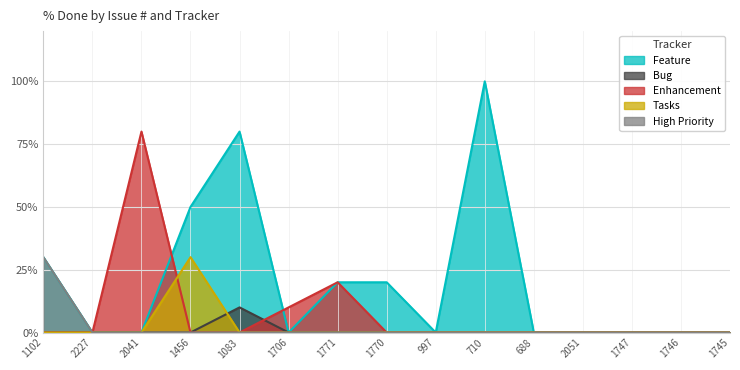

What is the label of the 7th point from the right?

997